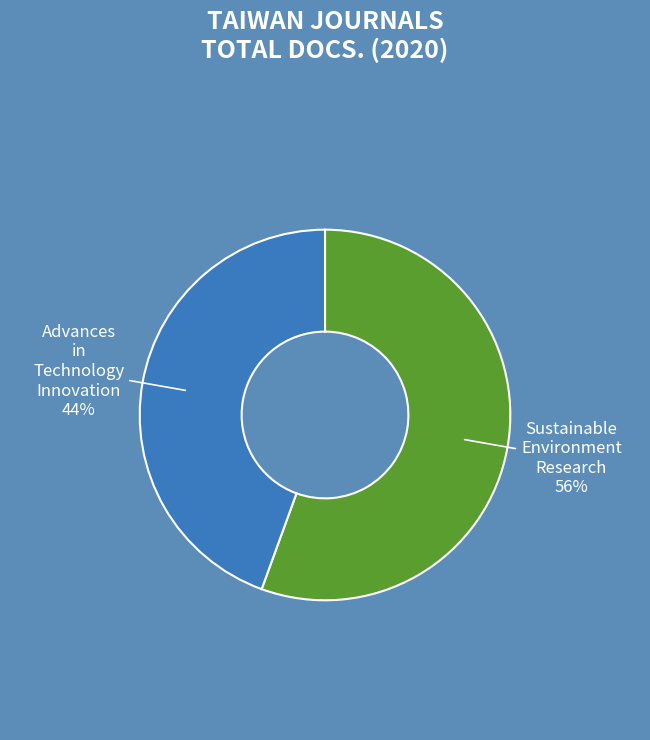

True or false: Sustainable Environment Research accounts for 56% of the total.

True